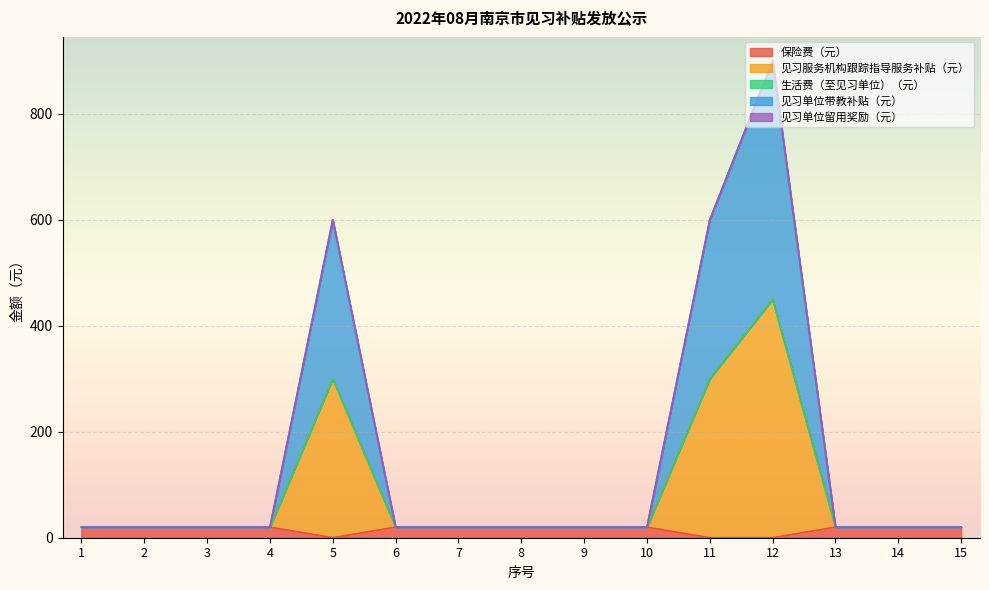

Which has a higher value, 7 or 4?

7